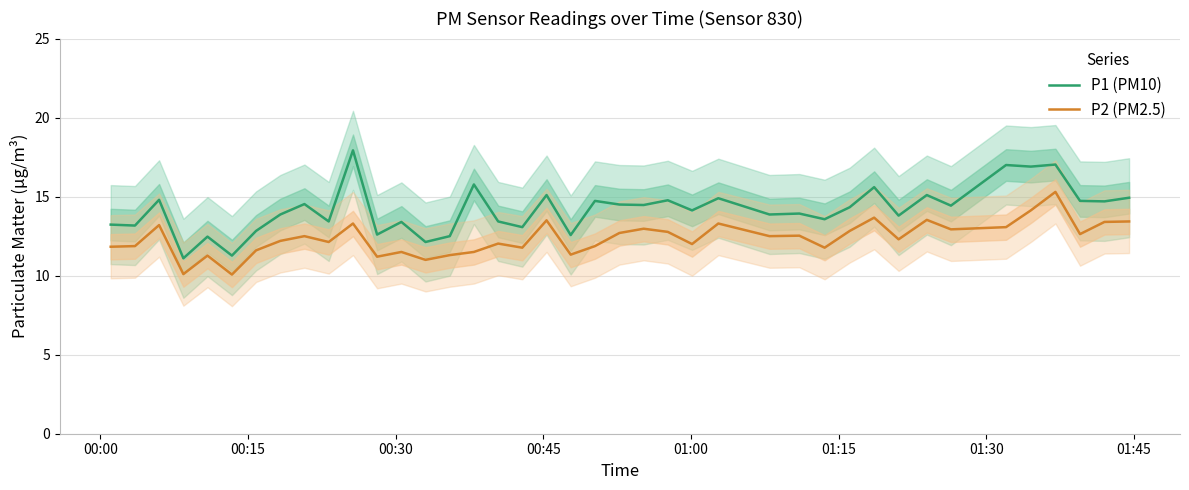

What is the highest value of the P1 (PM10) series?

17.9